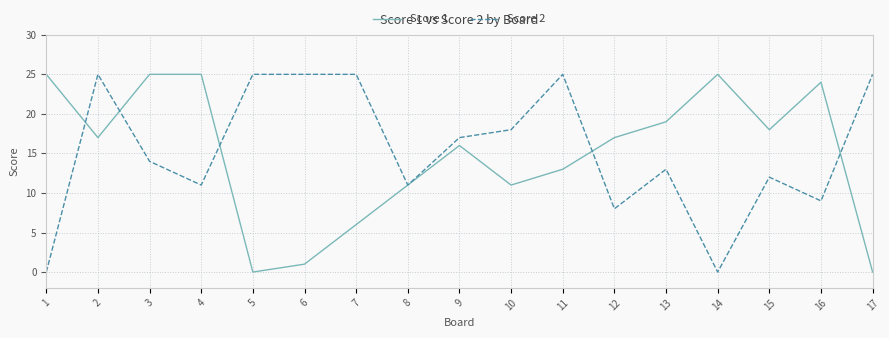

How many categories are shown in the chart?

17